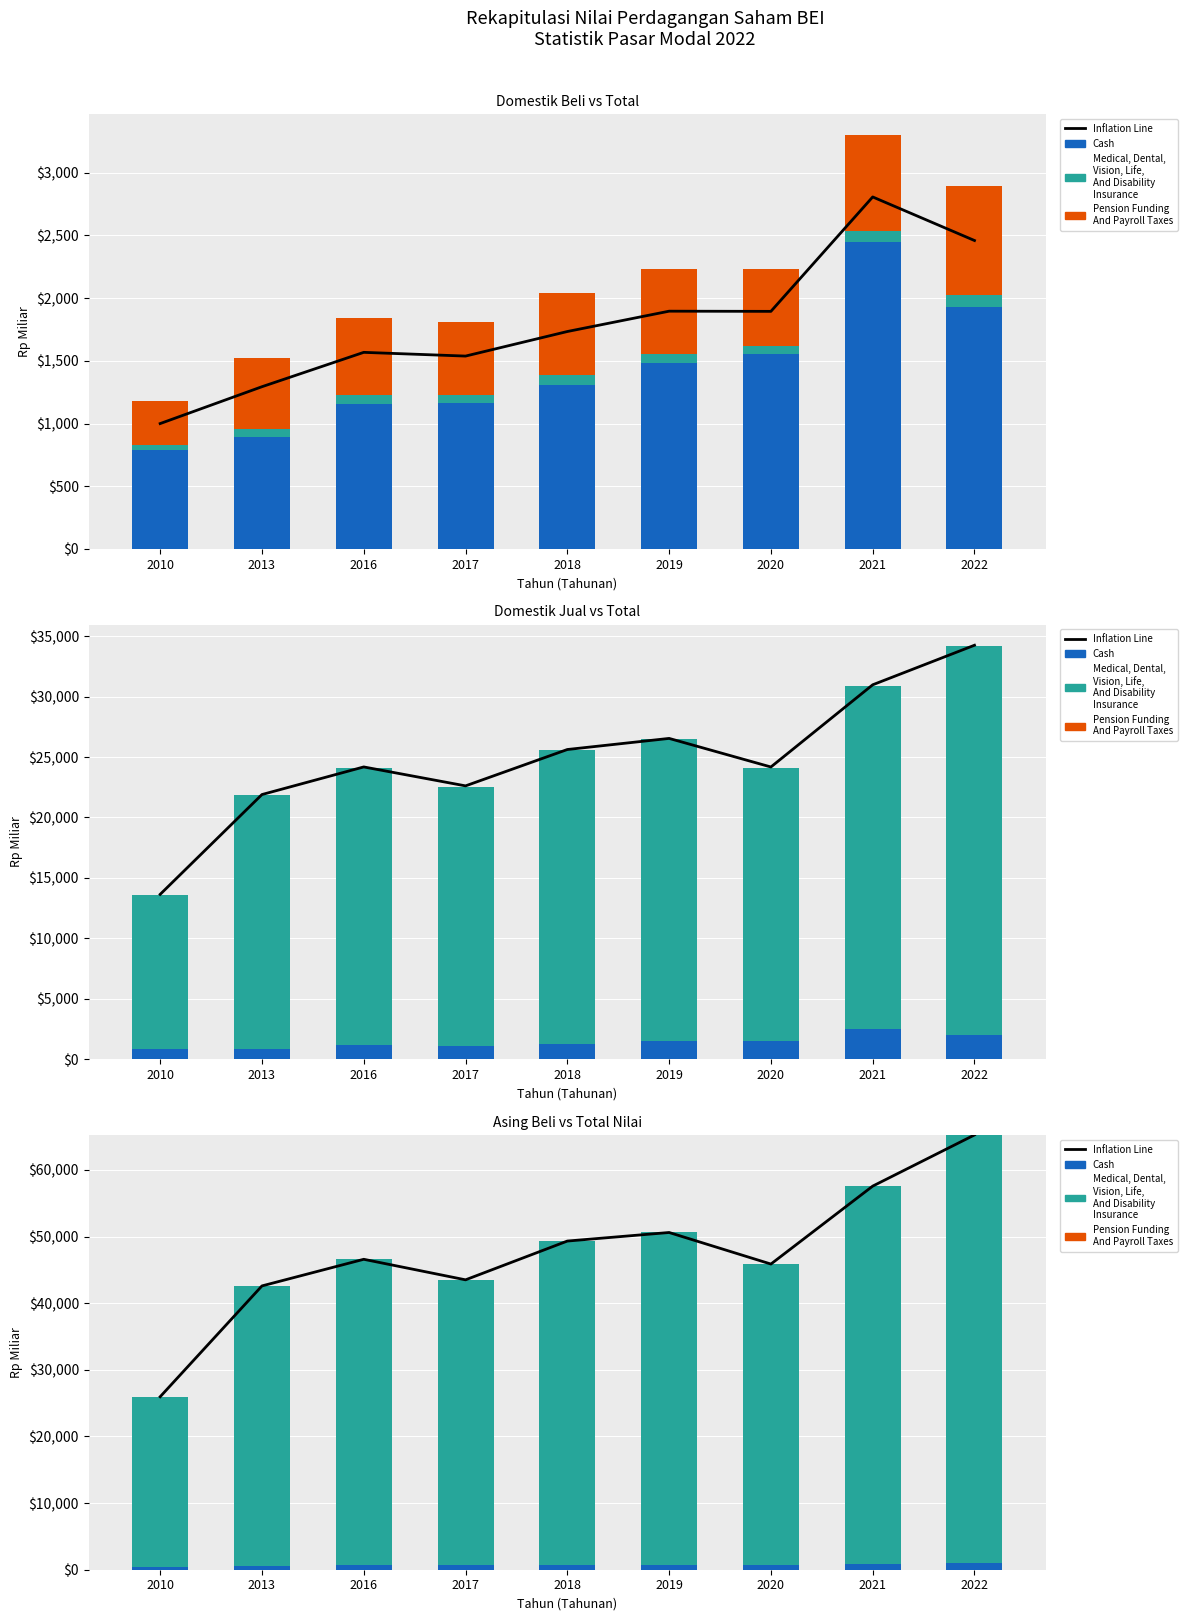

What is the sum of the Asing Beli values at 2016 and 2020?

45547.6